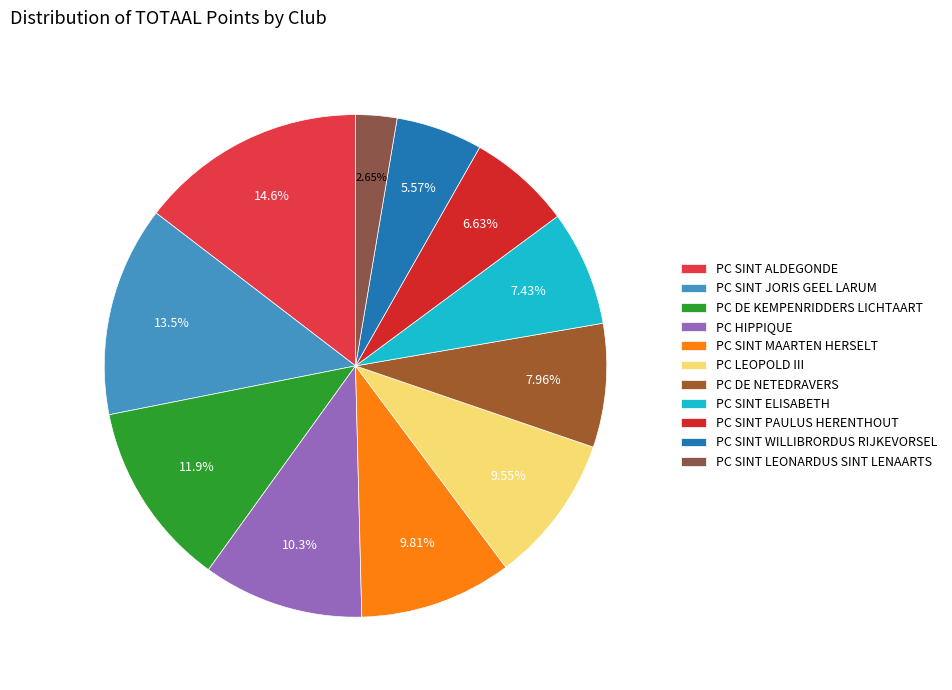

Which slice is the largest?

PC SINT ALDEGONDE